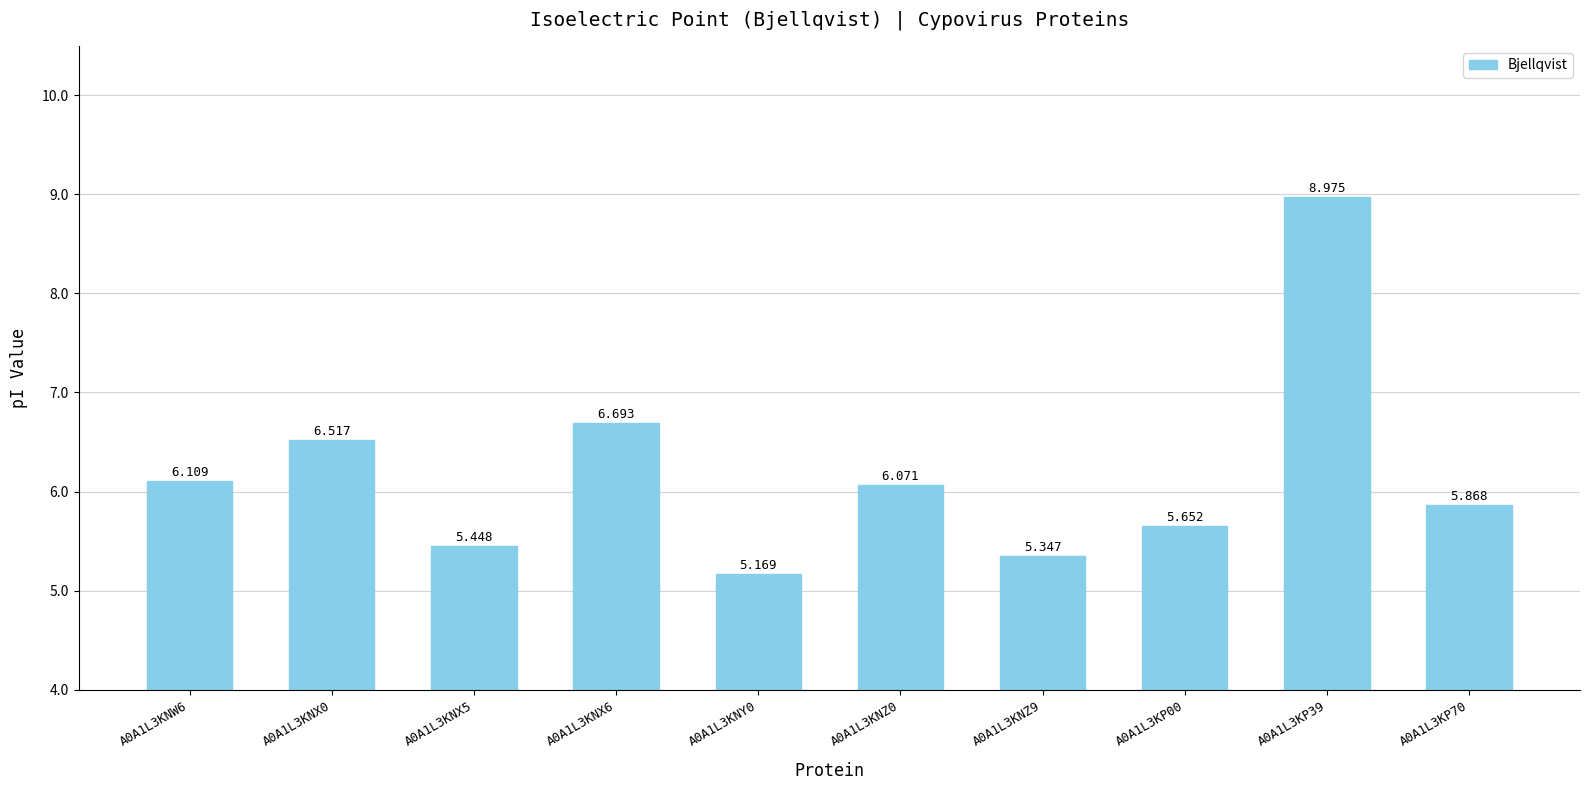

What is the ratio of the value at A0A1L3KNZ9 to the value at A0A1L3KP00?

0.9